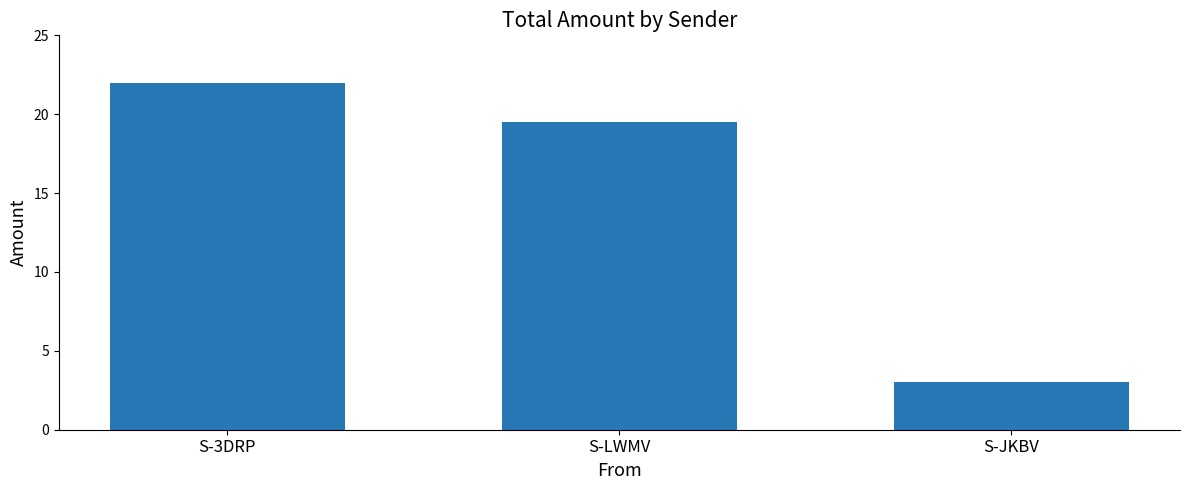

What is the change in value from S-LWMV to S-JKBV?

-16.5